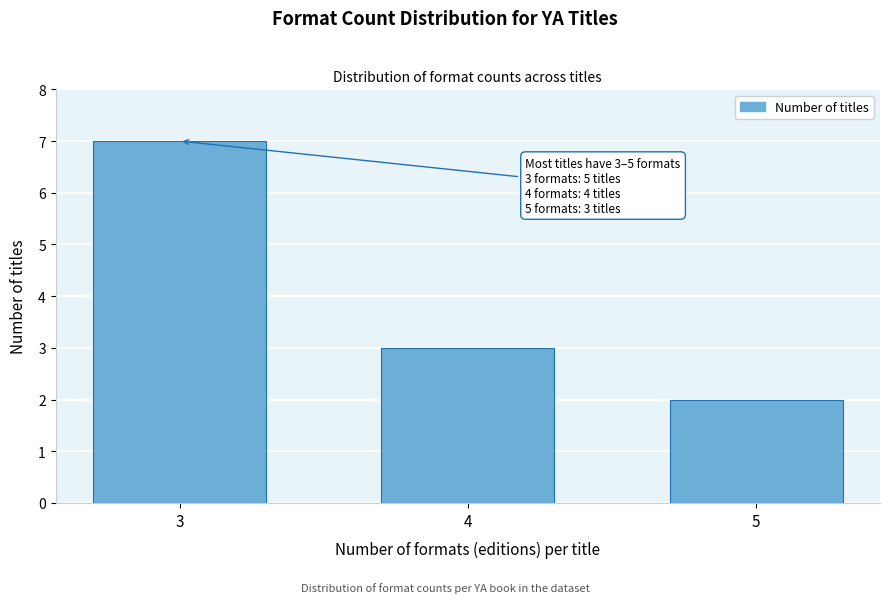

Reading left to right, list all the values displayed in this chart.

7	3	2